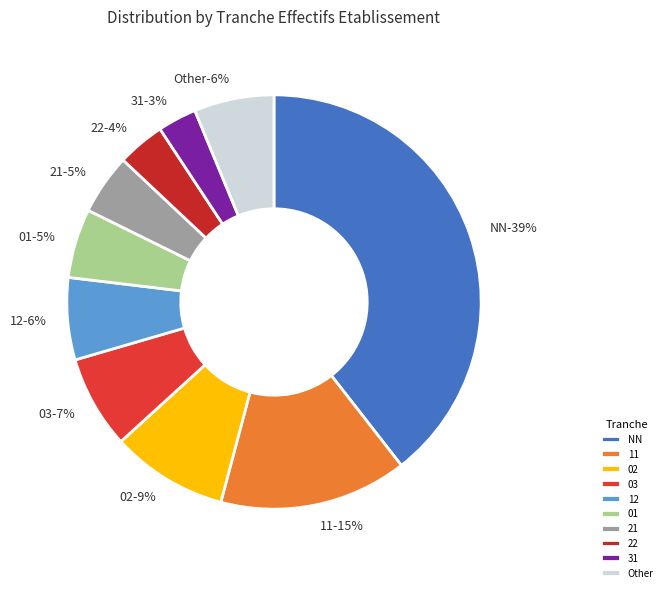

Count the number of slices in the pie.

10